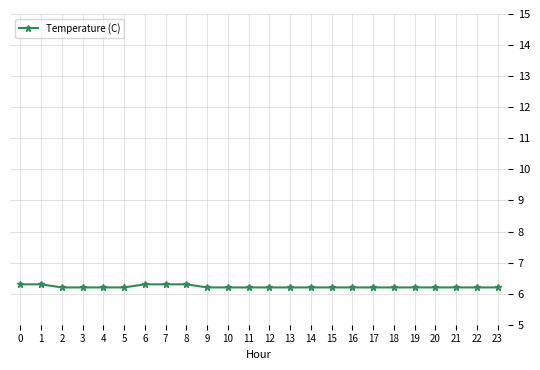

What is the value of the 2nd point from the left?

6.3